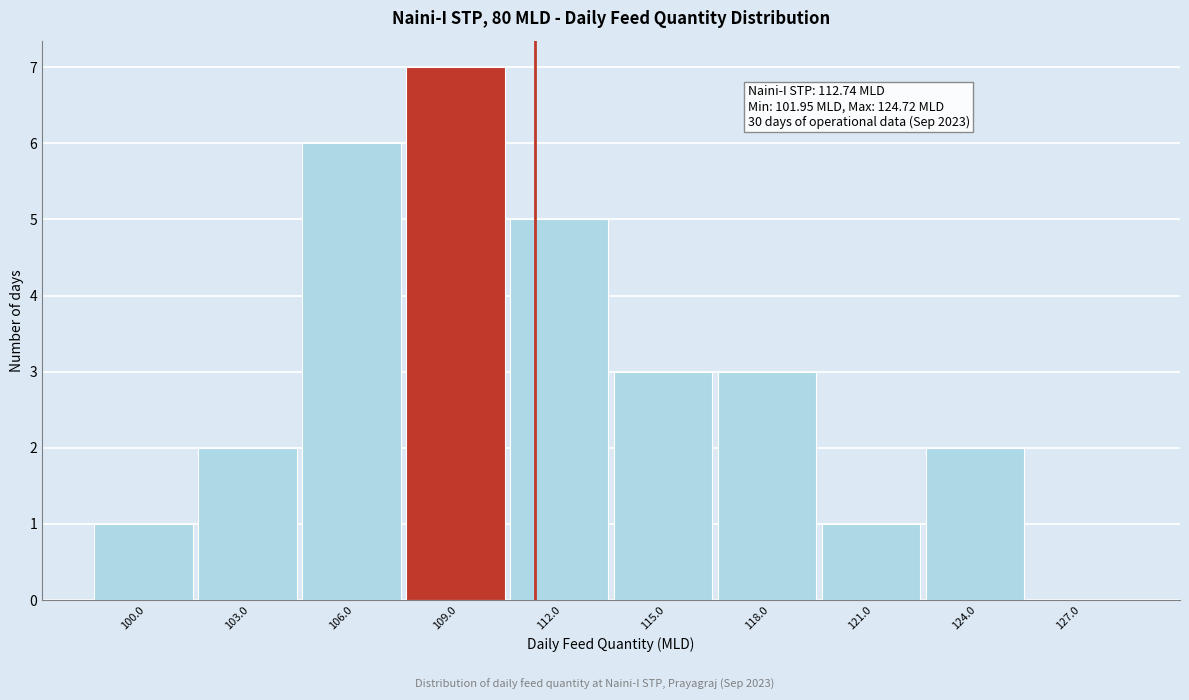

Reading right to left, what are all the values shown in this chart?

127.0=0	124.0=2	121.0=1	118.0=3	115.0=3	112.0=5	109.0=7	106.0=6	103.0=2	100.0=1